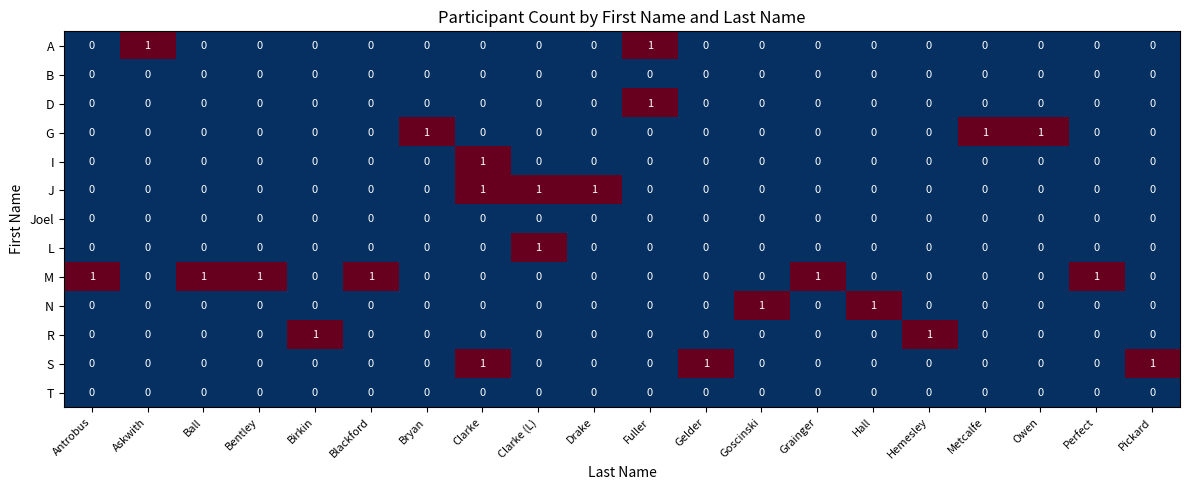

True or false: M has a value of 2 at Grainger.

False